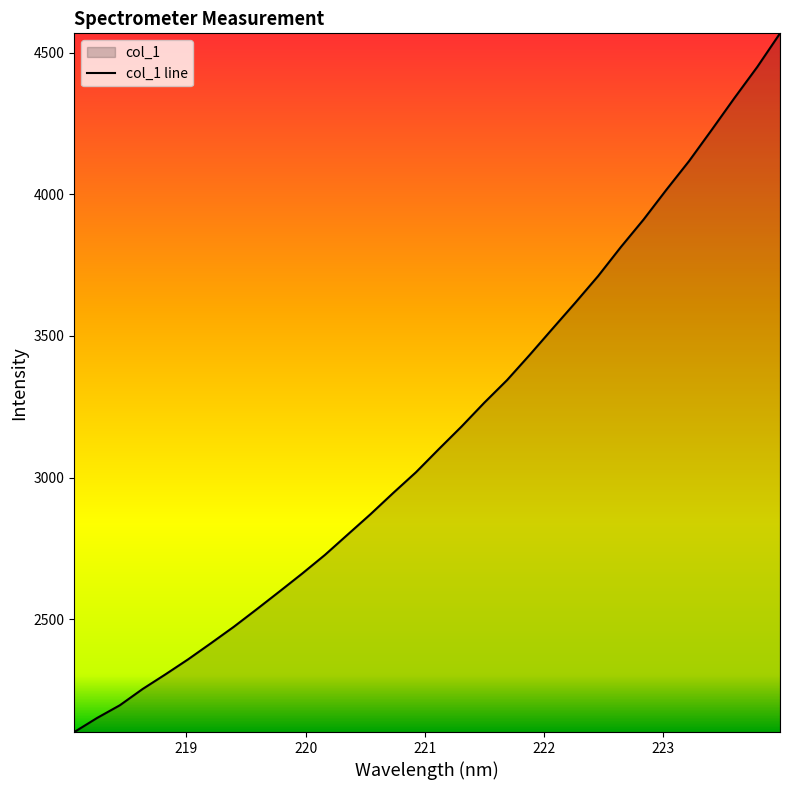

What is the difference between the maximum and minimum values?

2467.1